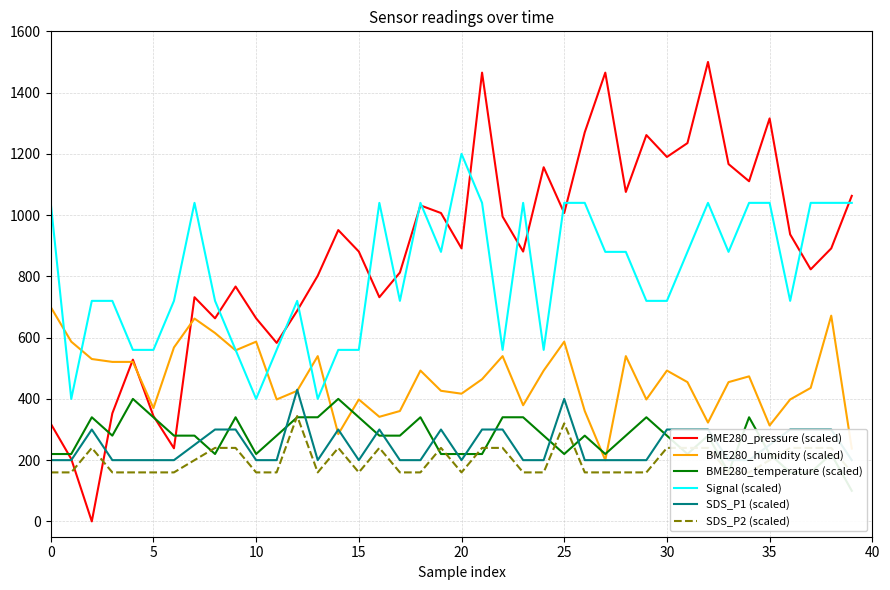

How many values in the BME280_pressure (scaled) series exceed 891?

21